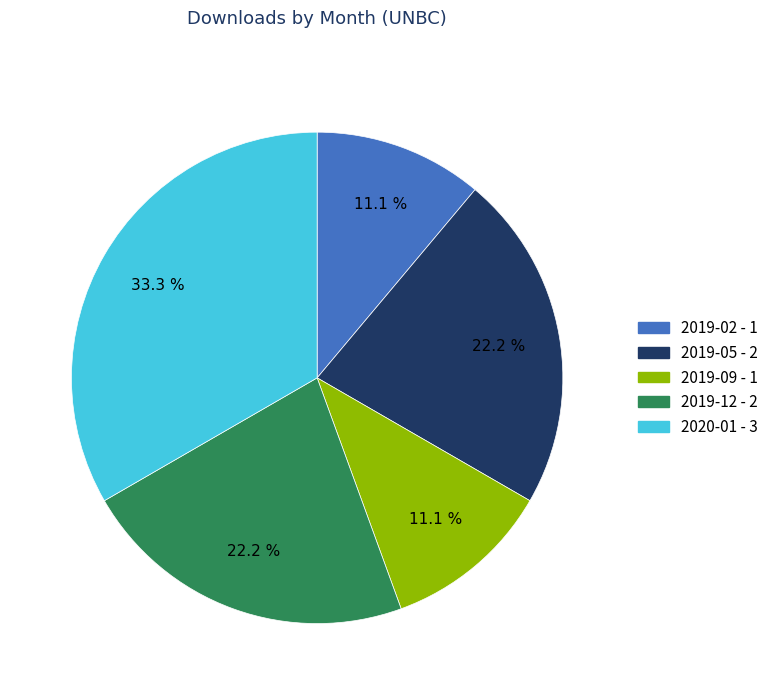

Which category has the biggest portion of the pie?

2020-01